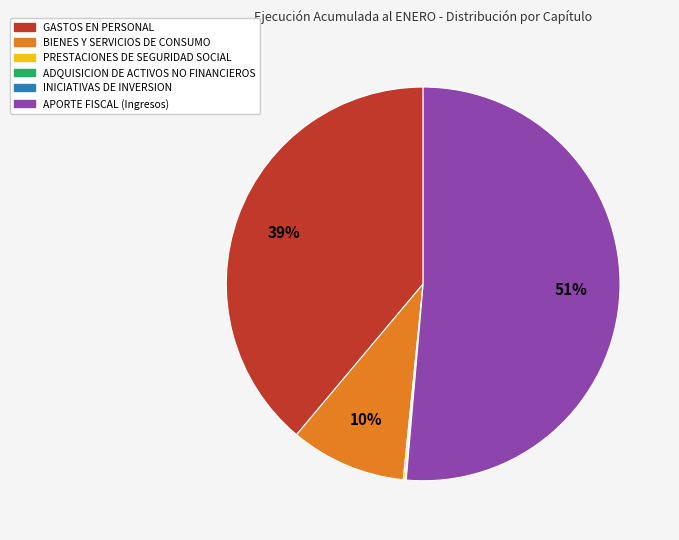

What is the majority slice?

APORTE FISCAL (Ingresos)